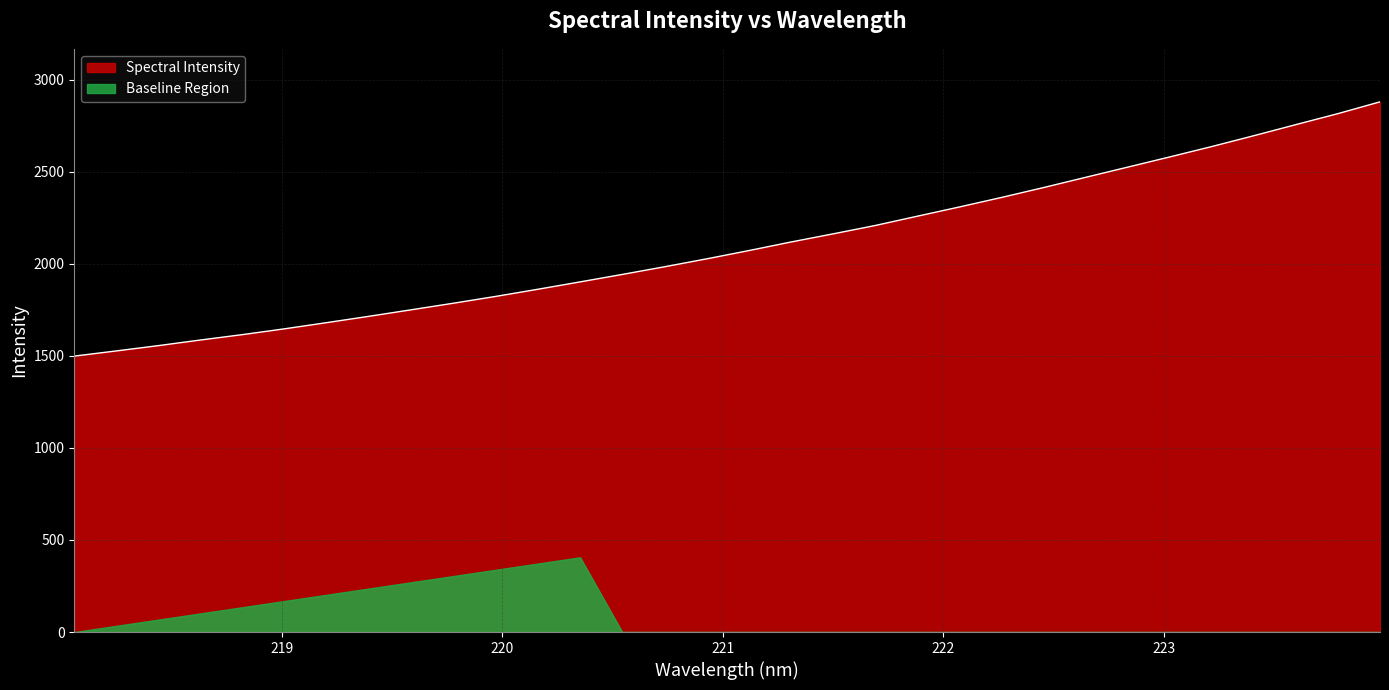

What is the difference between the second highest and second lowest values?

1288.6